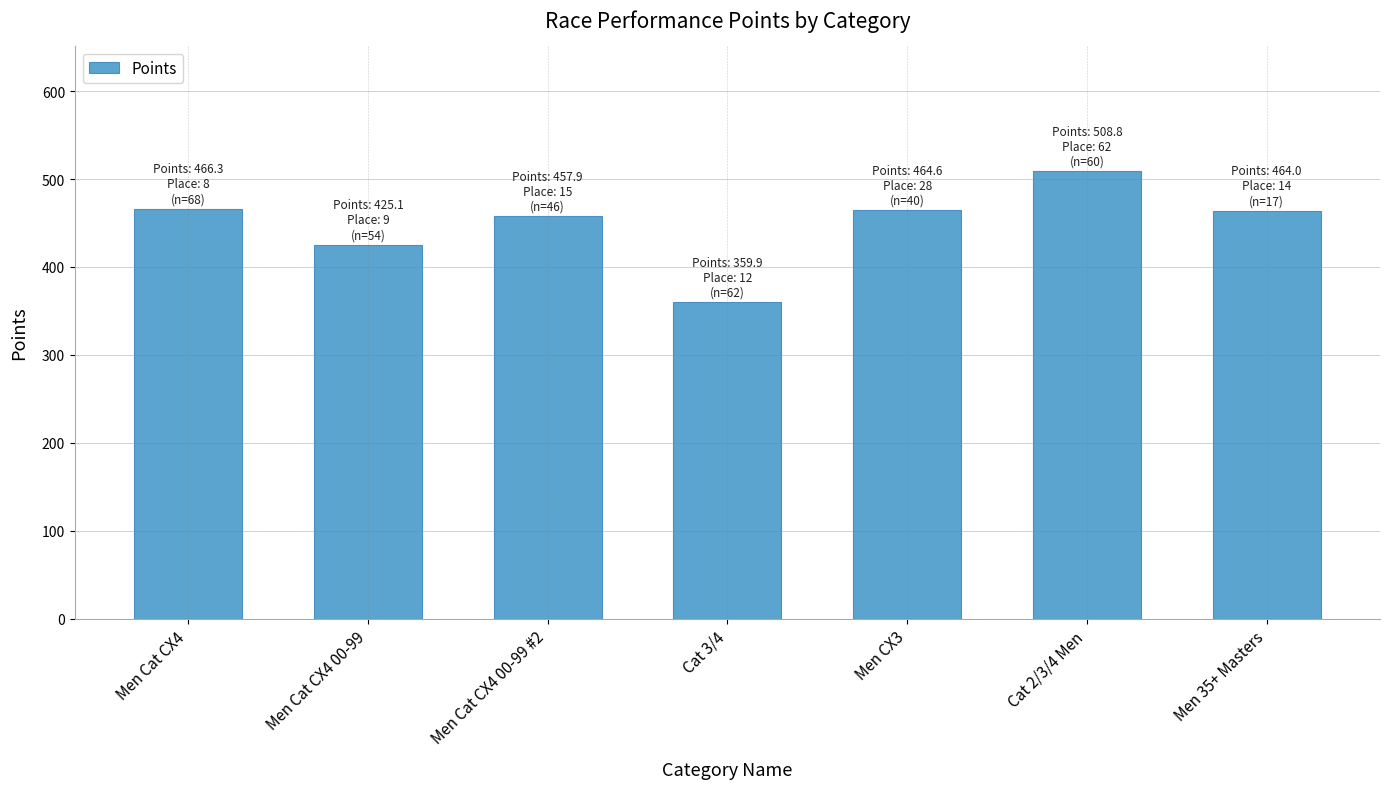

What is the label of the 6th bar from the right?

Men Cat CX4 00-99